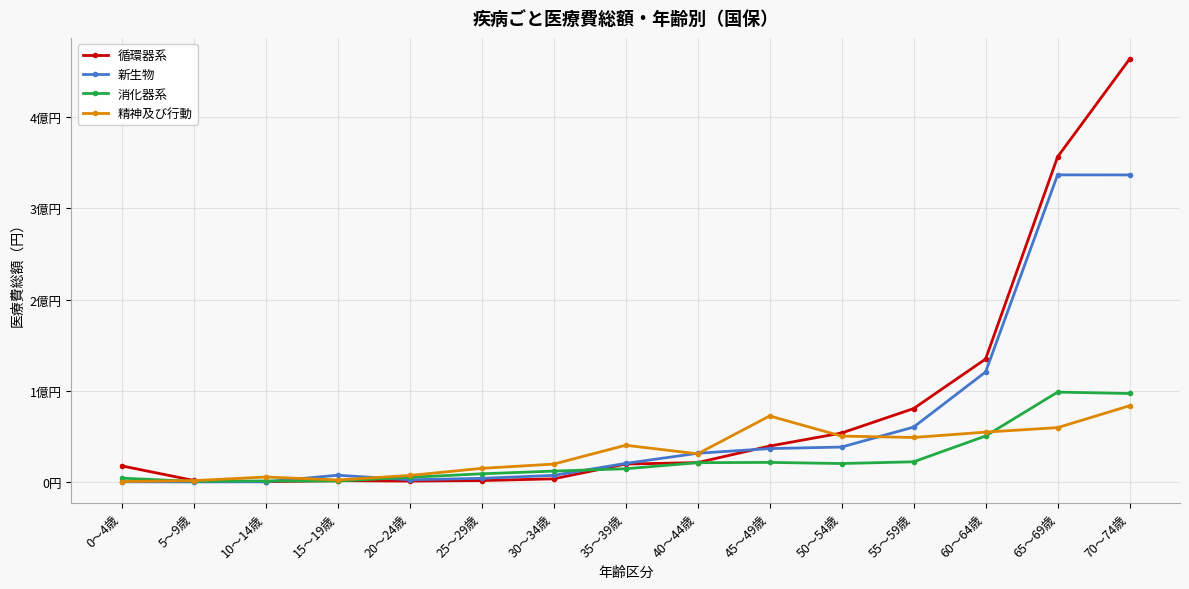

Rank the series by their maximum value, from highest to lowest.

循環器系, 新生物, 消化器系, 精神及び行動